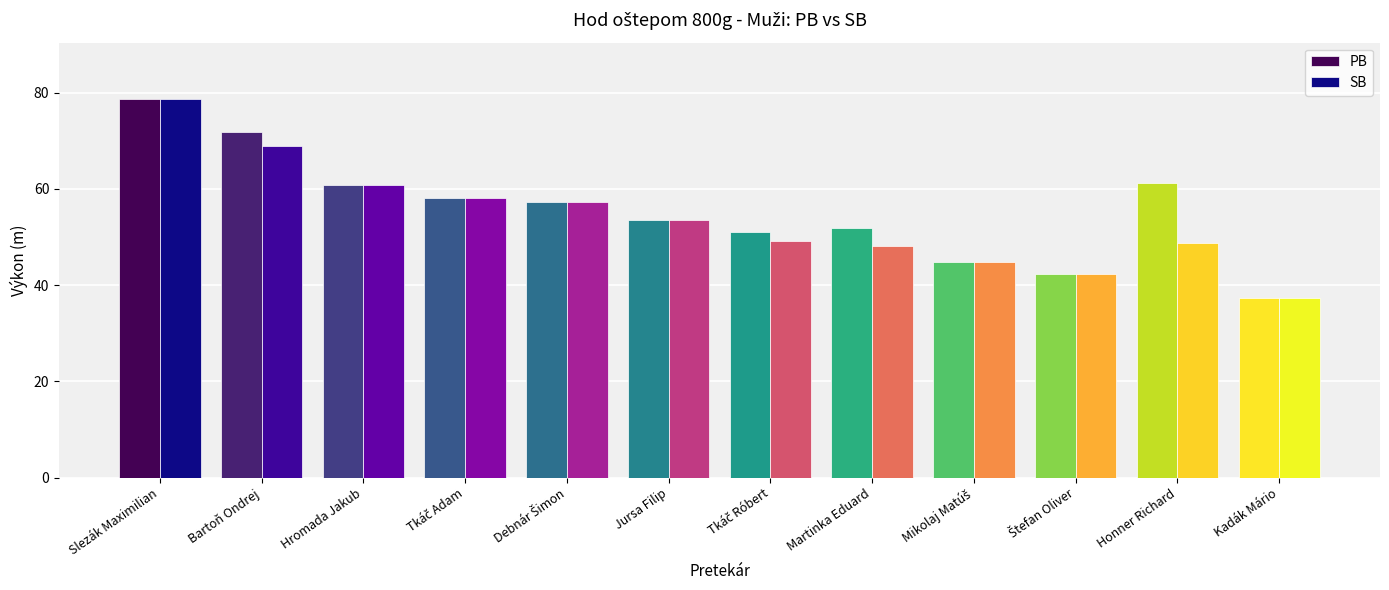

The value of SB at Hromada Jakub is 103.7. True or false?

False